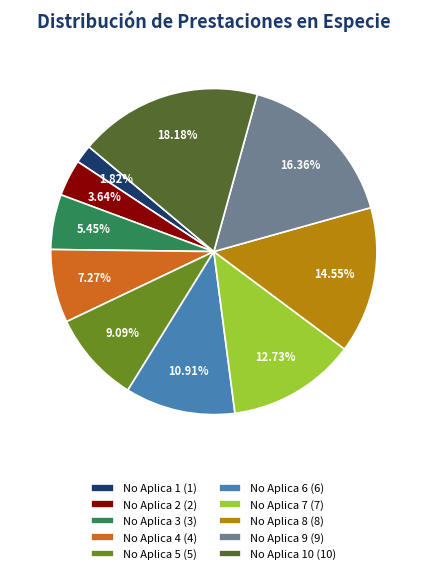

Rank the categories by value from lowest to highest.

No Aplica 1 (1), No Aplica 2 (2), No Aplica 3 (3), No Aplica 4 (4), No Aplica 5 (5), No Aplica 6 (6), No Aplica 7 (7), No Aplica 8 (8), No Aplica 9 (9), No Aplica 10 (10)